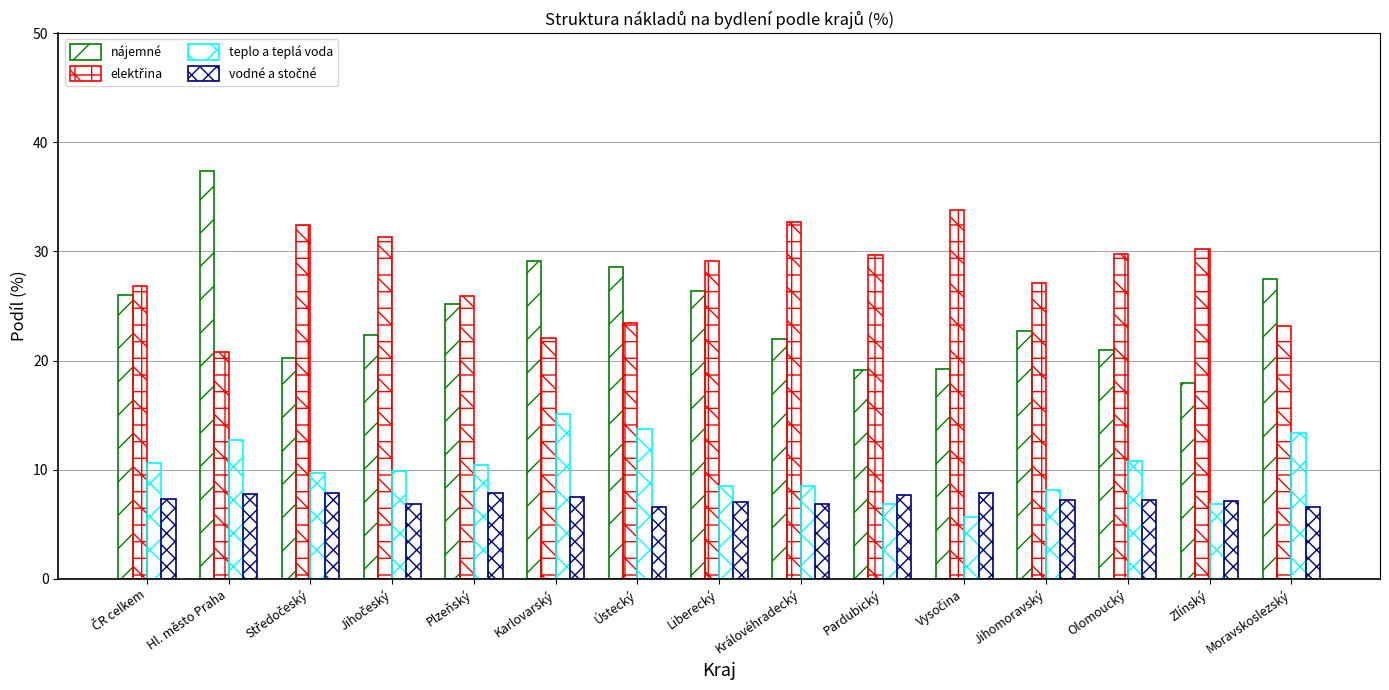

Which series has the largest range (max minus min)?

nájemné